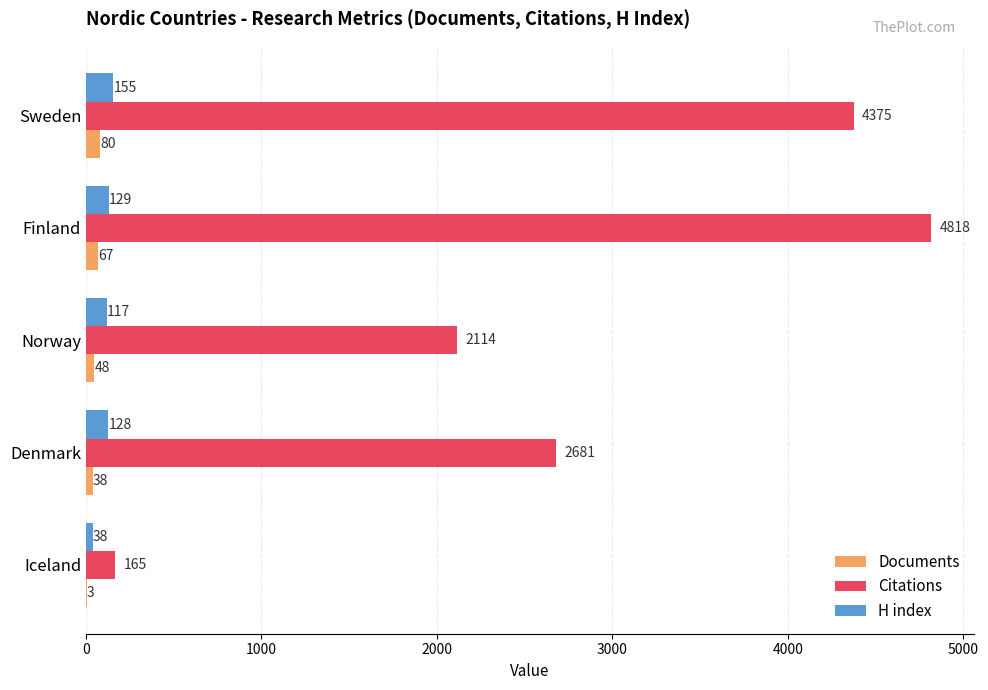

At which label is Citations closest to 2491?

Denmark